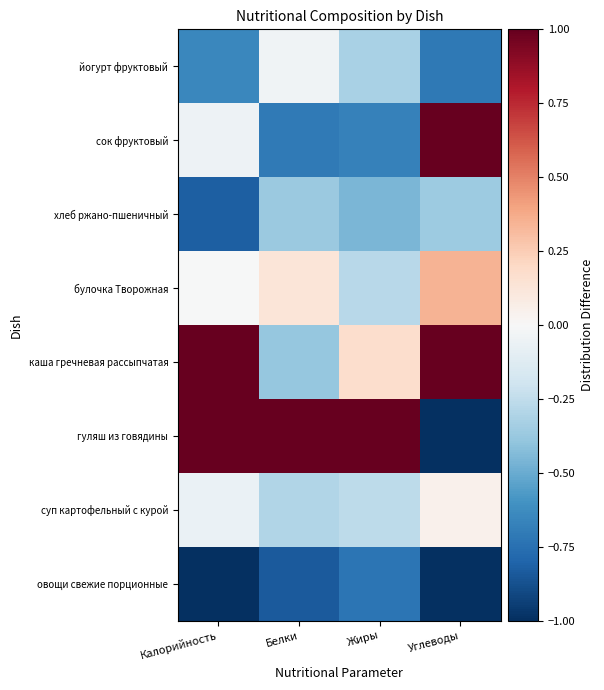

At which category is the sum across all series the highest?

Калорийность